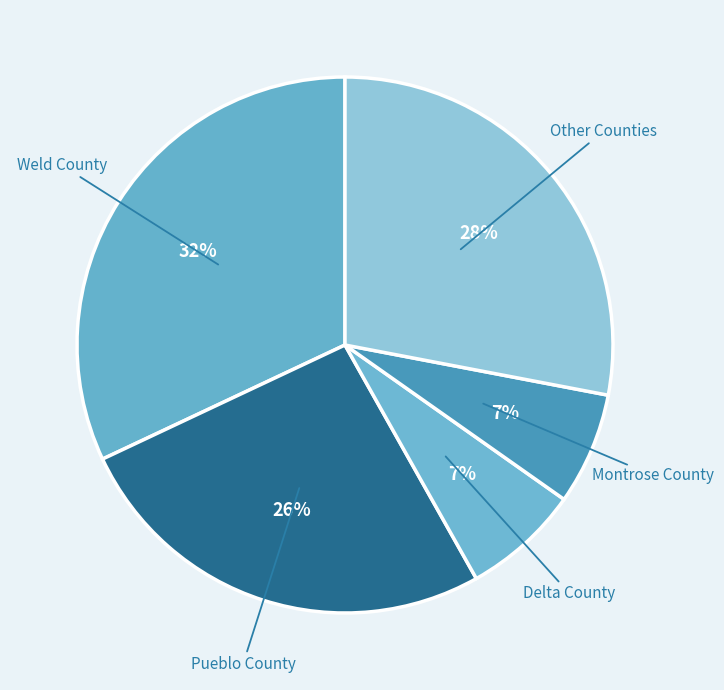

Is it true that Montrose County is 1% of the pie?

False